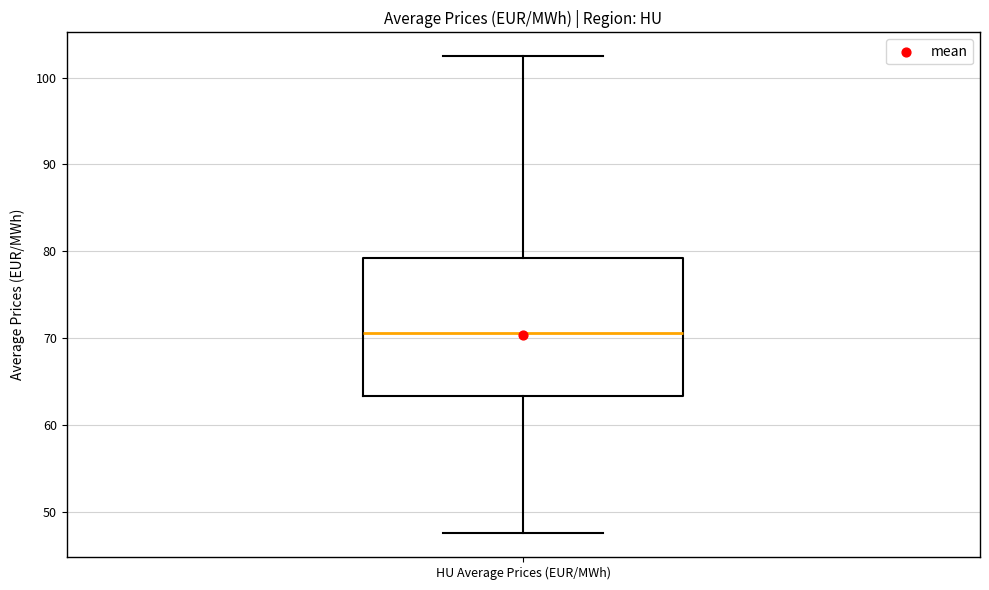

Transcribe this box plot: give where the median line is, the range the box spans, and where the two whiskers end, as read against the y-axis. The values are not printed on the chart, so give them approximately, as read against the axis.

median 71, box 63 to 79, whiskers 48 to 102